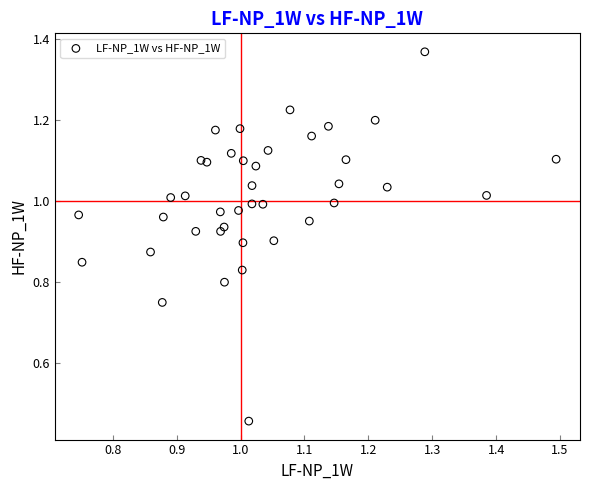

What is the range of X values (max minus min)?

0.7